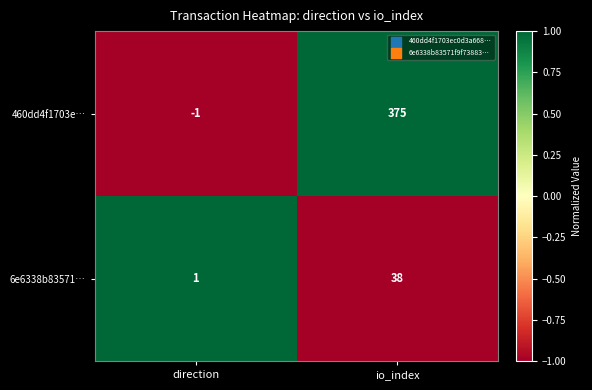

At which label is 6e6338b83571… closest to 19?

direction